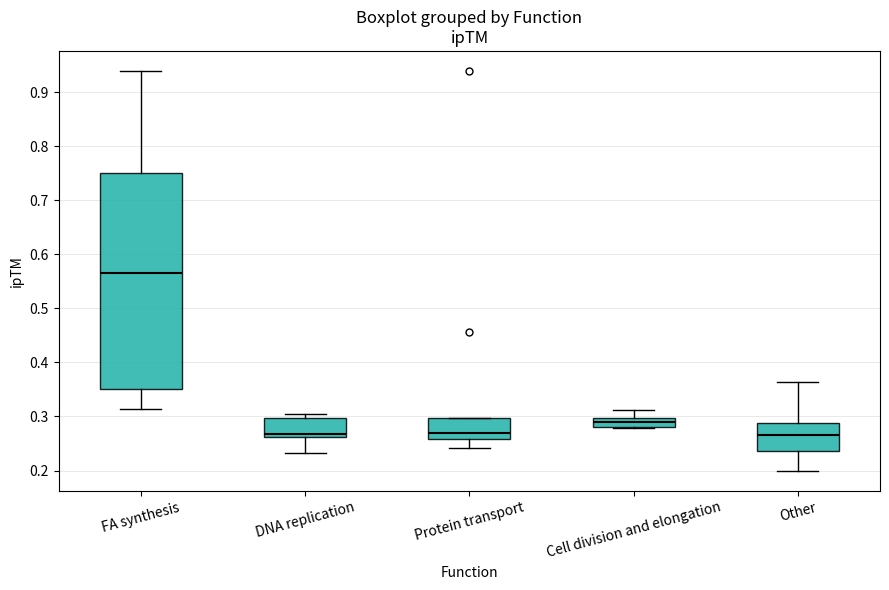

Reading left to right, read every box against the y-axis: the position of its median line, the range the box covers, and the ends of its whiskers. The values are not printed on the chart, so give them approximately, as read against the axis.

FA synthesis: median 0.57, box 0.35 to 0.75, whiskers 0.31 to 0.94
DNA replication: median 0.27, box 0.26 to 0.30, whiskers 0.23 to 0.30 (just above the box's upper edge)
Protein transport: median 0.27, box 0.26 to 0.30, whiskers 0.24 to 0.30
Cell division and elongation: median 0.29, box 0.28 to 0.30, whiskers 0.28 (just below the box's lower edge) to 0.31
Other: median 0.27, box 0.24 to 0.29, whiskers 0.20 to 0.36